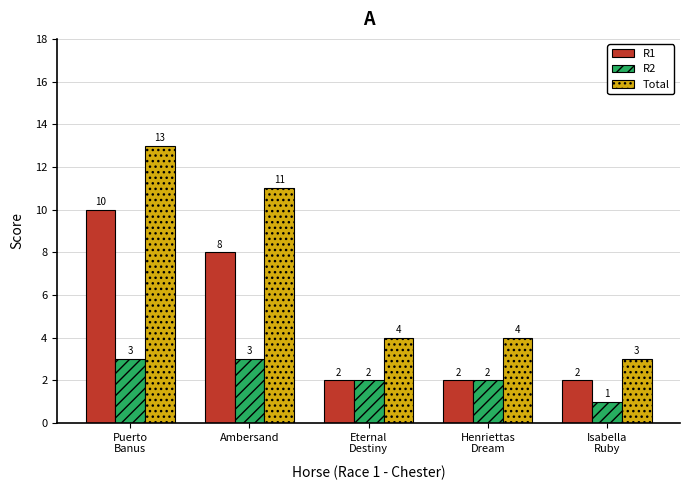

Reading left to right, what are all the values shown in this chart?

R1: 10	8	2	2	2
R2: 3	3	2	2	1
Total: 13	11	4	4	3